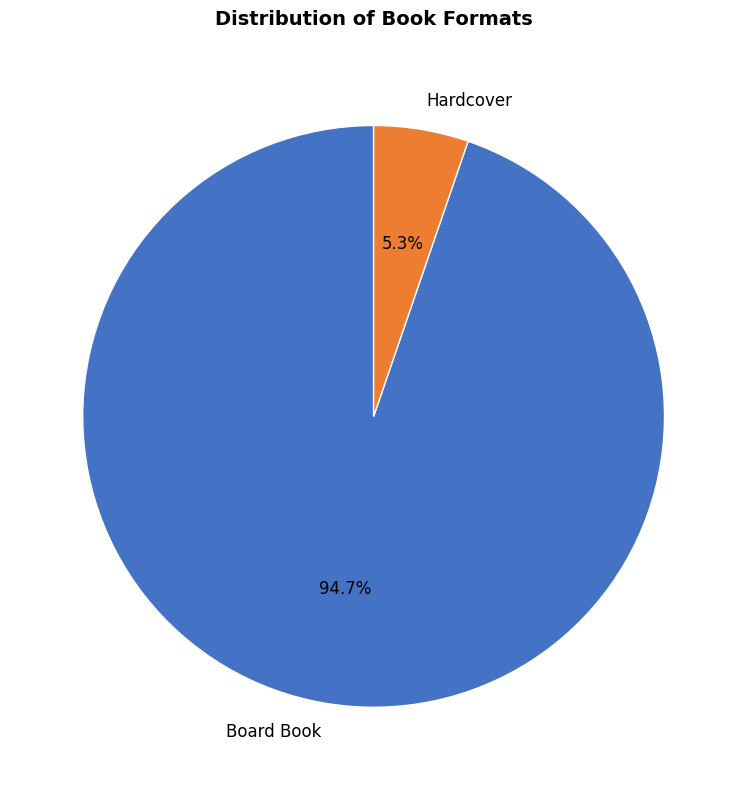

Which slice represents more than half of the pie?

Board Book